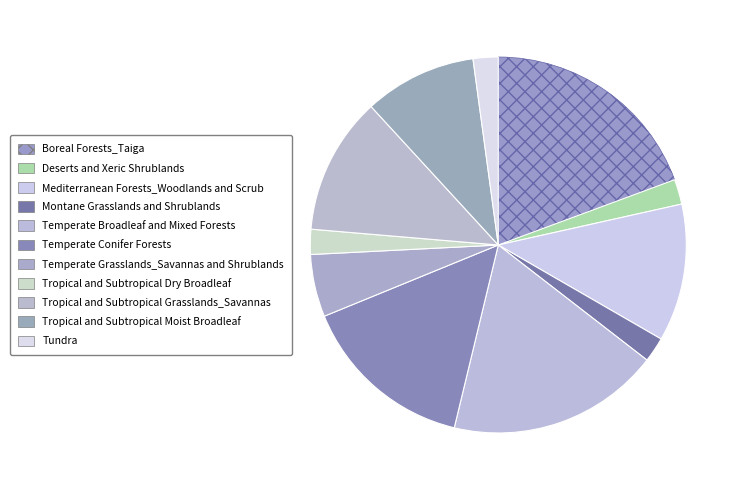

Rank the categories by value from lowest to highest.

Deserts and Xeric Shrublands, Montane Grasslands and Shrublands, Tropical and Subtropical Dry Broadleaf, Tundra, Temperate Grasslands_Savannas and Shrublands, Tropical and Subtropical Moist Broadleaf, Mediterranean Forests_Woodlands and Scrub, Tropical and Subtropical Grasslands_Savannas, Temperate Conifer Forests, Temperate Broadleaf and Mixed Forests, Boreal Forests_Taiga